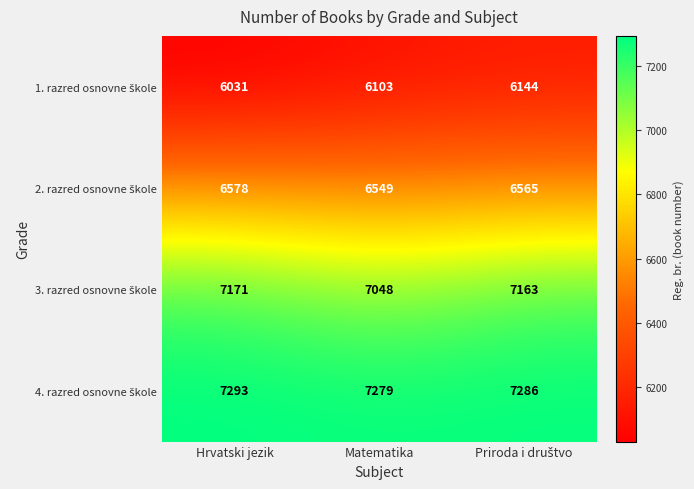

What is the minimum value shown in the chart?

6031